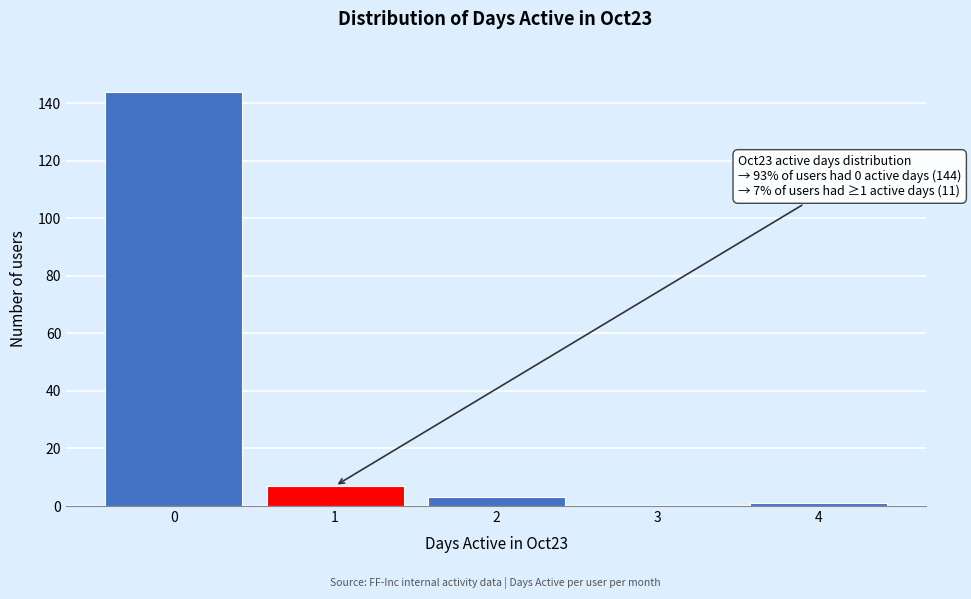

Reading right to left, transcribe all the data shown in this chart.

4=1	3=0	2=3	1=7	0=144